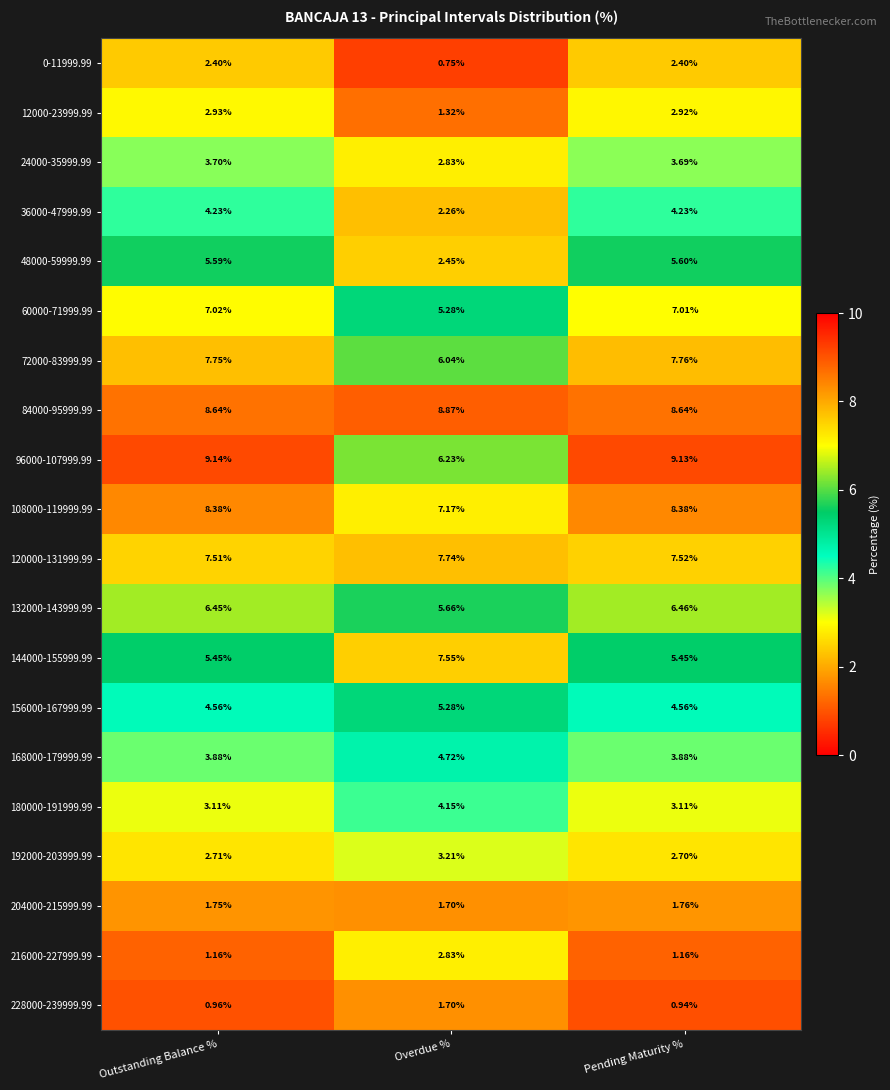

Which series changed the most between Overdue % and Pending Maturity %?

48000-59999.99